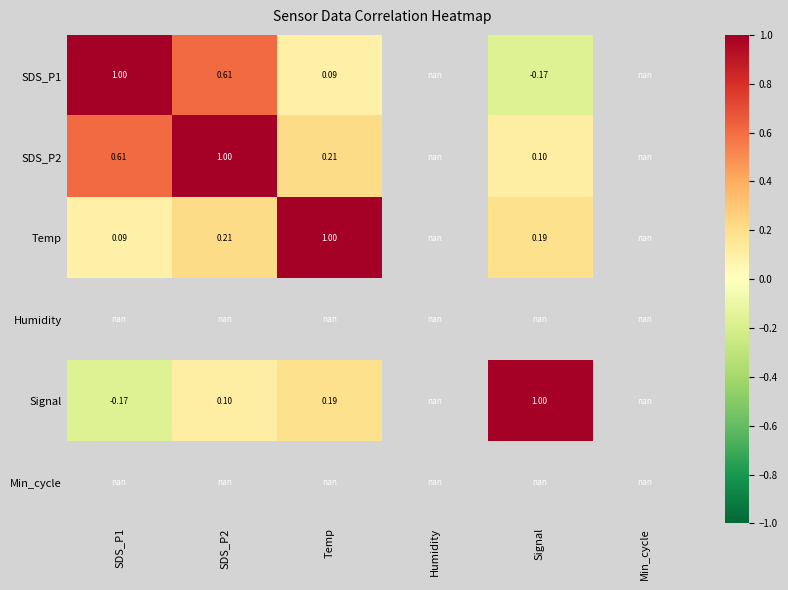

Is the value of SDS_P2 at SDS_P1 greater than the value of Signal at SDS_P2?

Yes